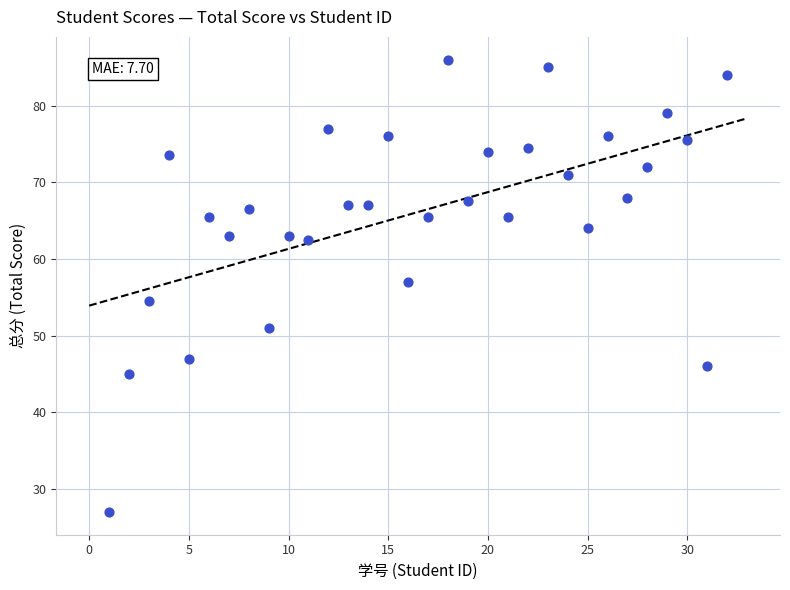

What is the range of X values (max minus min)?

31.0